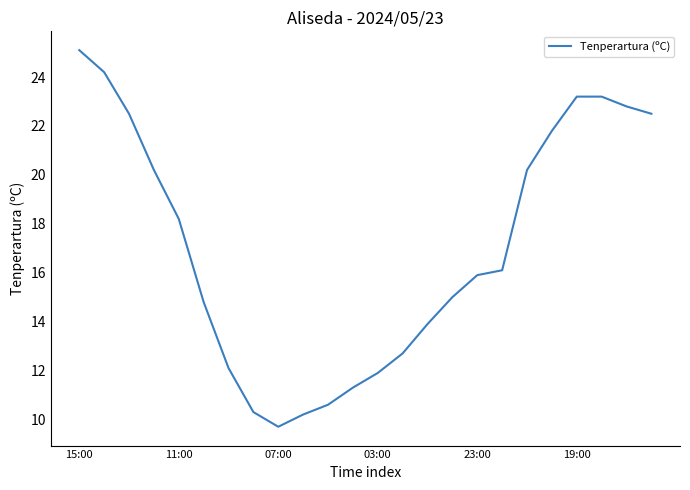

What is the difference between the maximum and minimum values?

15.4